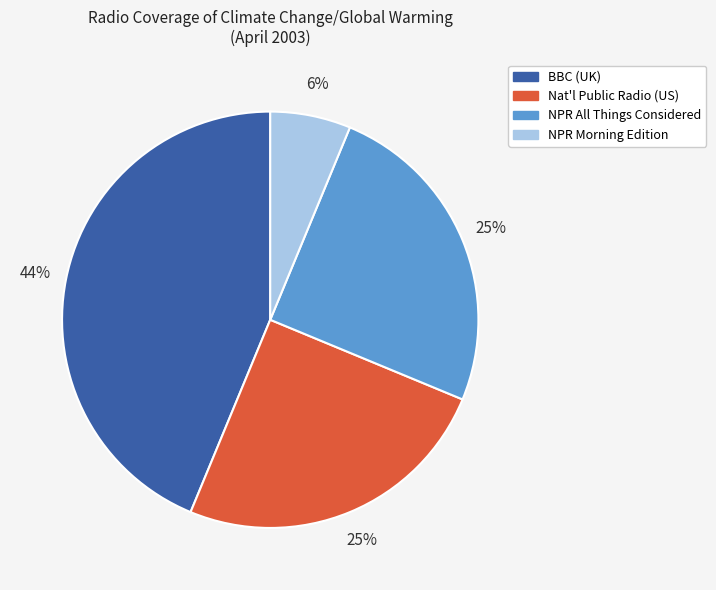

Does any single category account for the majority?

No